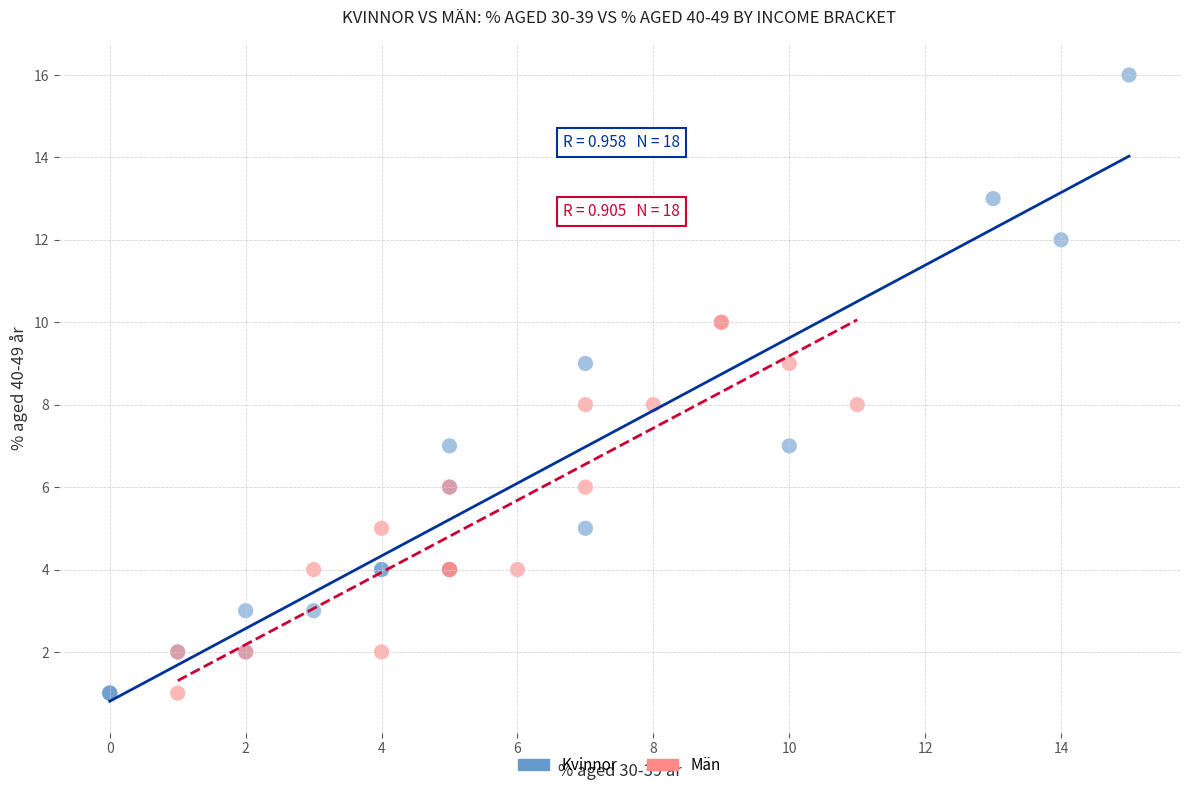

Which series has the largest Y range (max minus min)?

Kvinnor